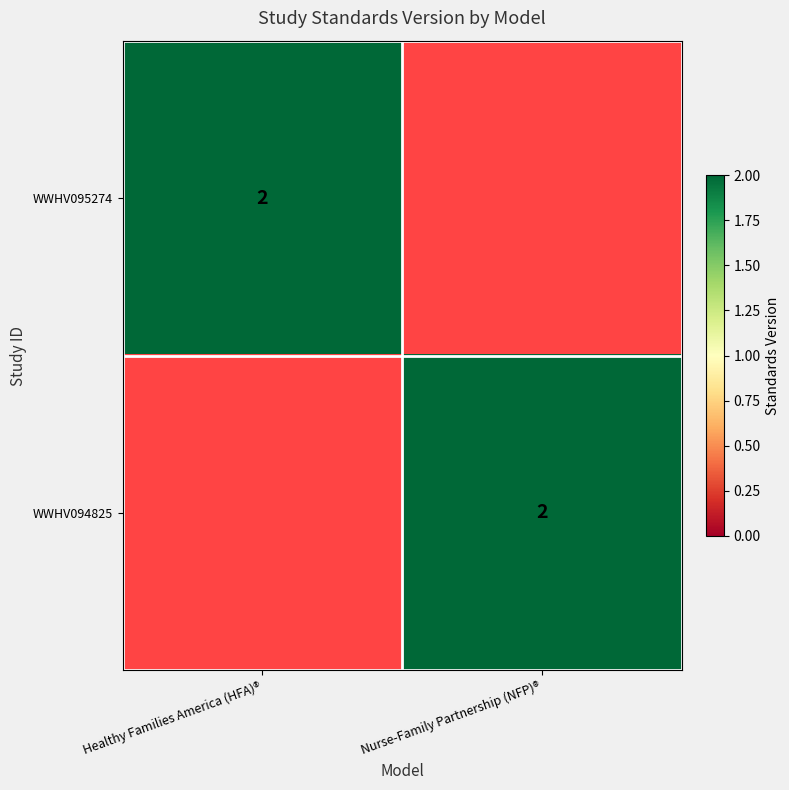

True or false: WWHV095274 has a value of 2 at Healthy Families America (HFA)®.

True